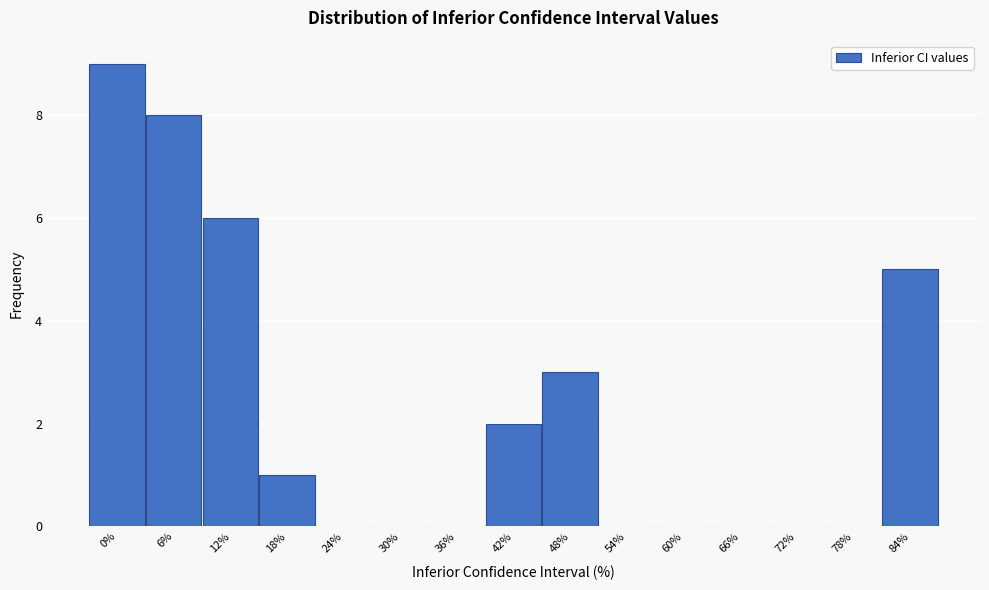

Reading left to right, list all the values displayed in this chart.

0%=9	6%=8	12%=6	18%=1	24%=0	30%=0	36%=0	42%=2	48%=3	54%=0	60%=0	66%=0	72%=0	78%=0	84%=5